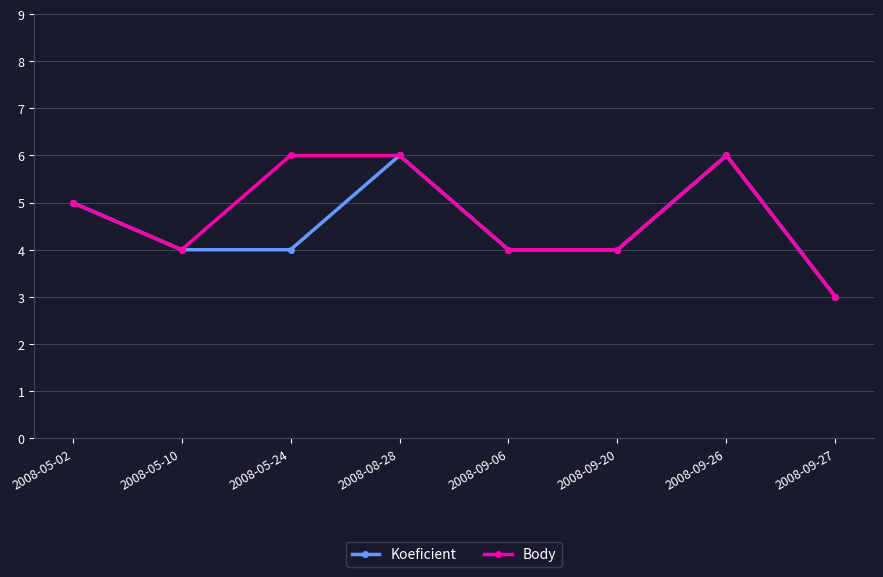

What is the total value across all series at 2008-05-24?

10